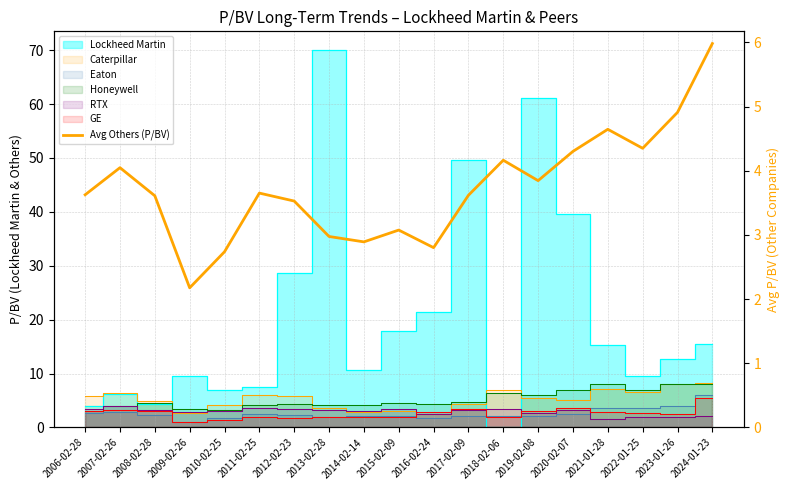

The chart shows a value of 4.3 at 2020-02-07. True or false?

True